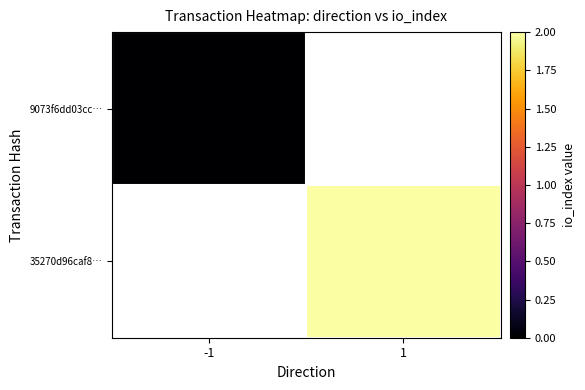

Is the value of 35270d96caf8… at 1 greater than the value of 9073f6dd03cc… at 1?

No